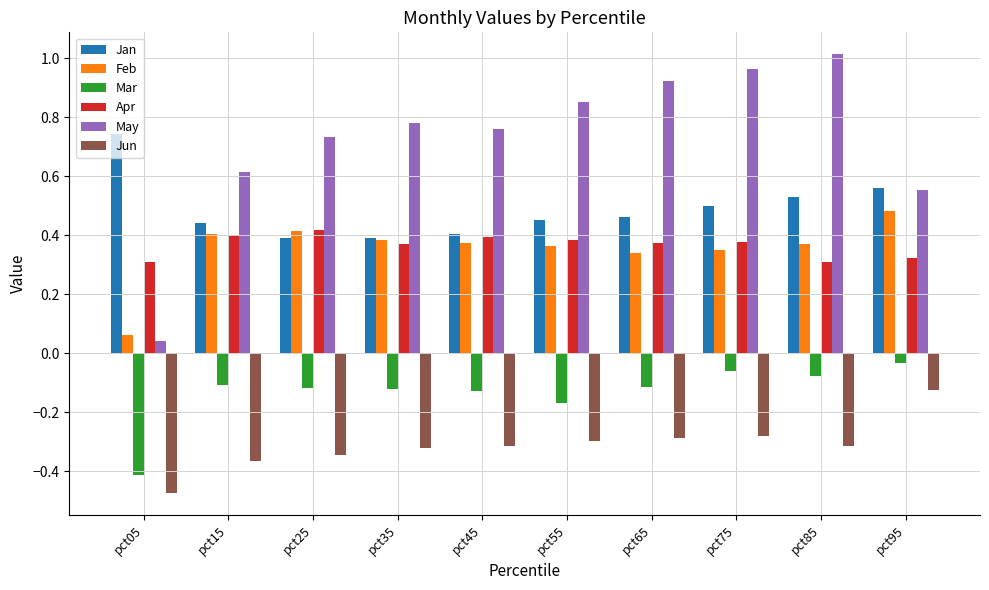

How many bars are there in each group?

6